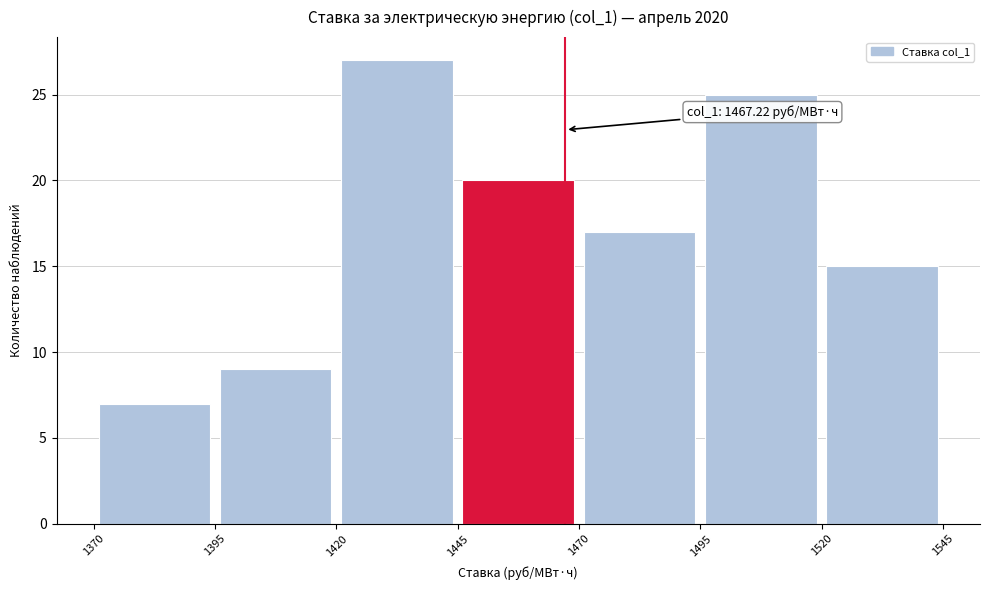

Over which range of the x-axis is the bar tallest?

1420 to 1445